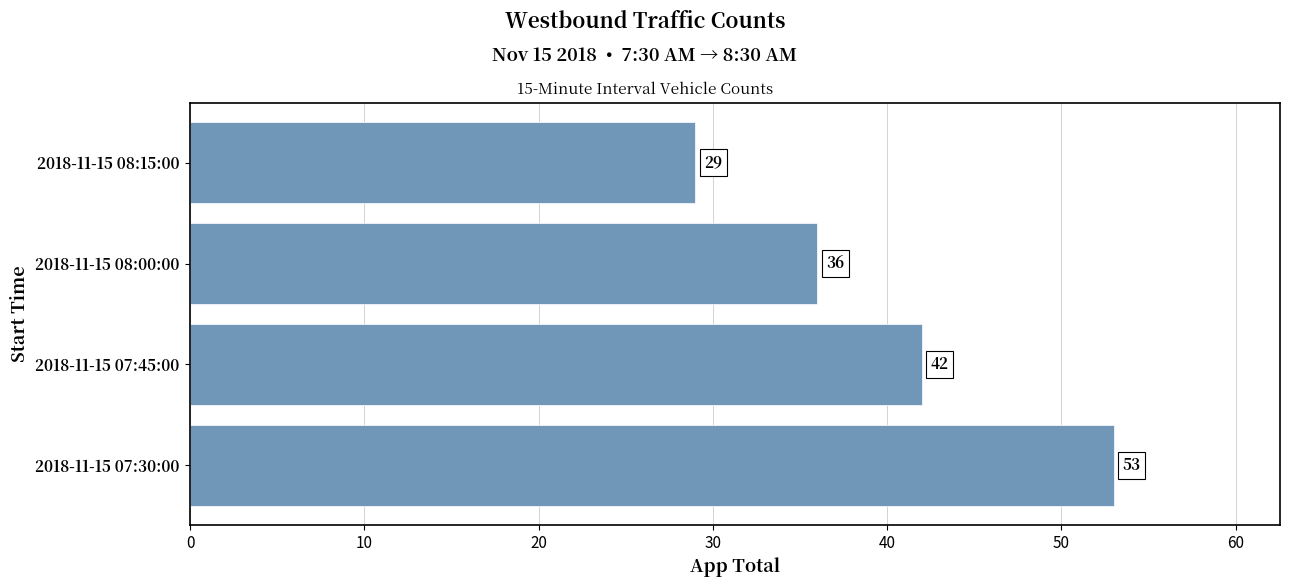

What value does the data have at 2018-11-15 07:45:00, to the nearest 5?

40